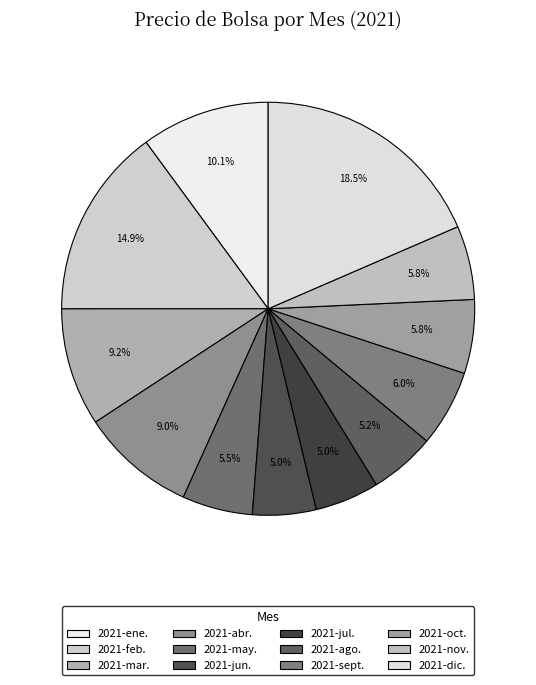

To the nearest percent, what is the average slice percentage?

8%